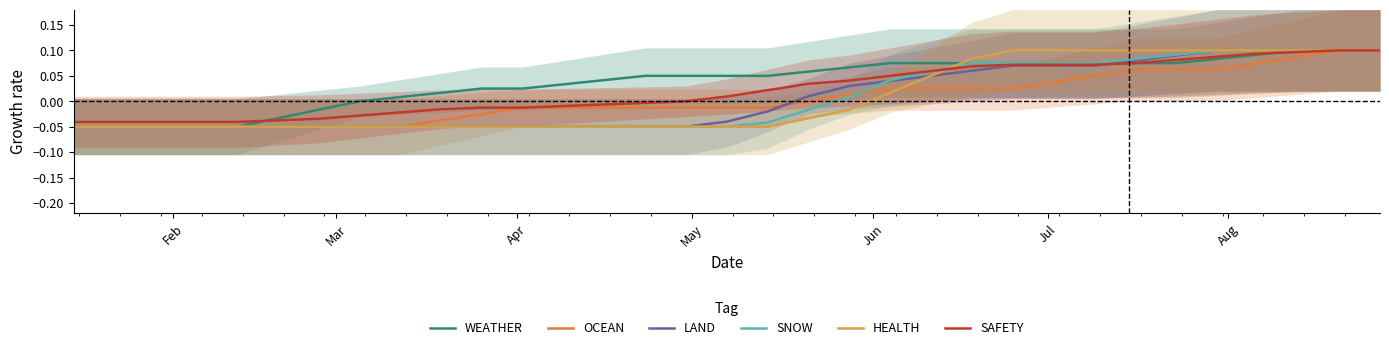

True or false: OCEAN and WEATHER intersect in this chart.

False